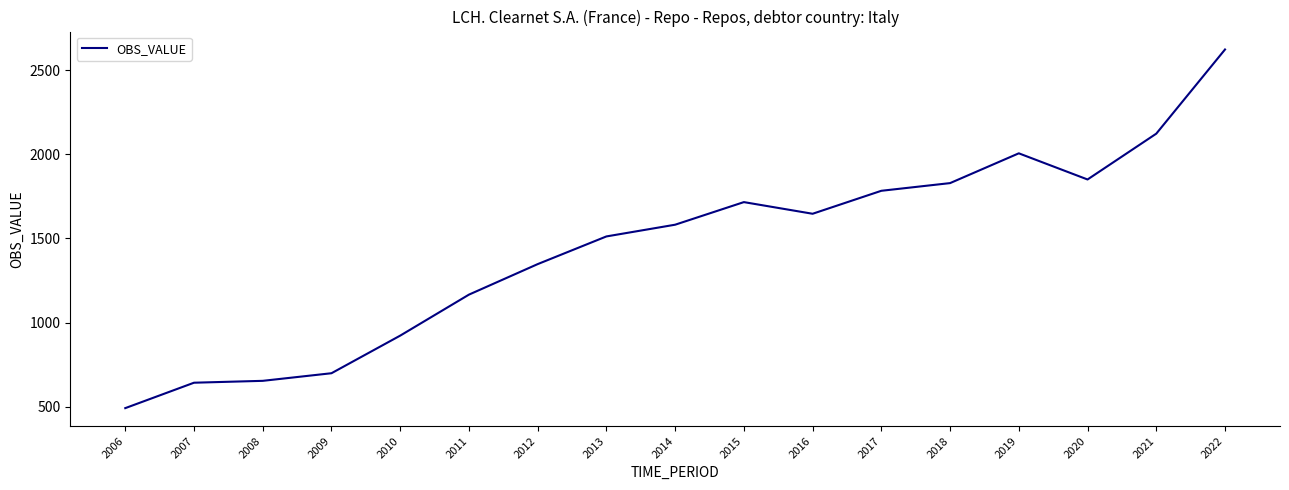

True or false: the data shows 922.8 at 2010.

True